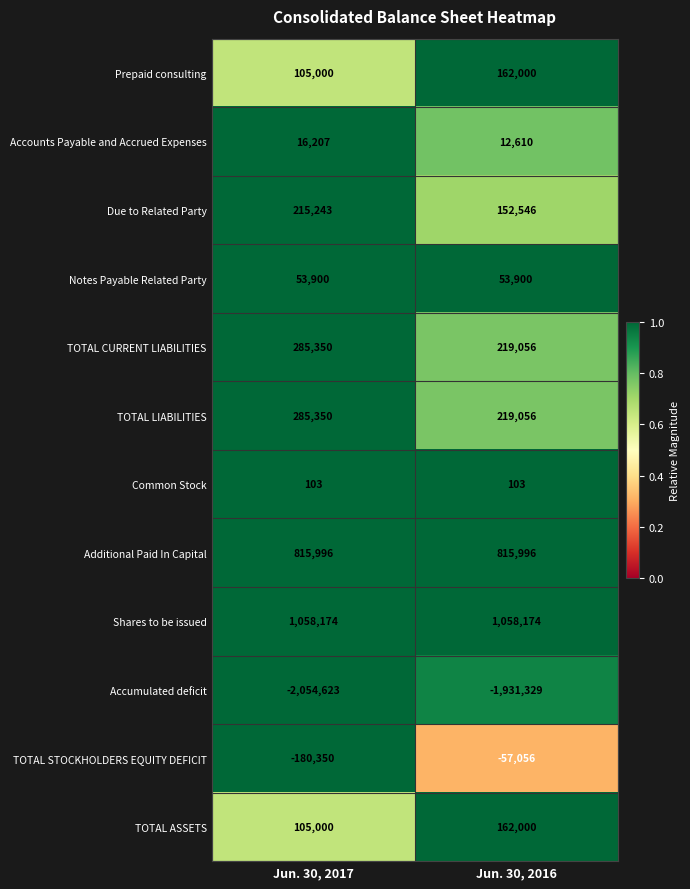

What value does the Due to Related Party series have at Jun. 30, 2017, to the nearest 50?

215250